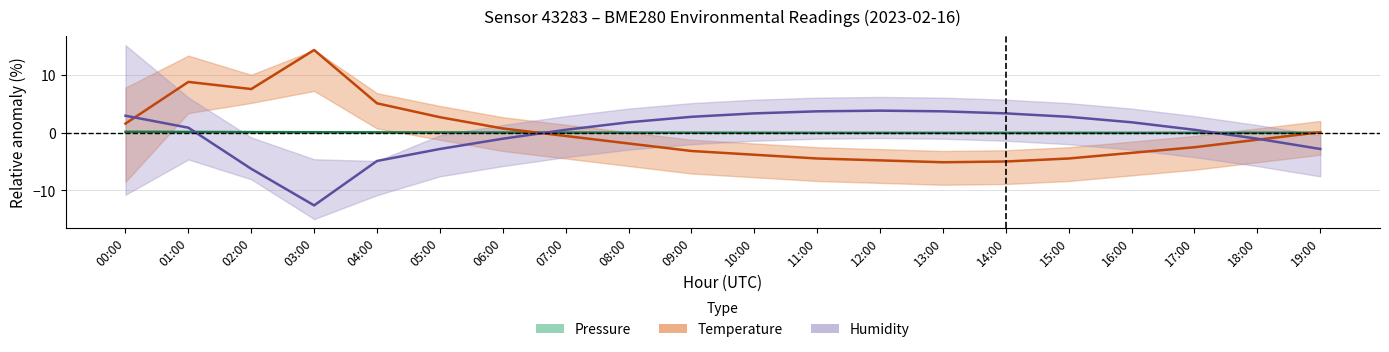

At which category does Humidity reach its first local valley?

03:00